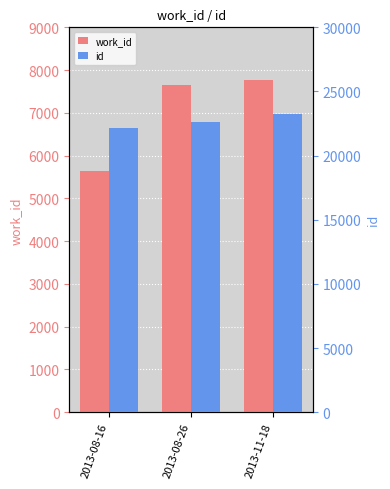

Reading left to right, extract all data points from this chart.

work_id: 5643	7657	7778
id: 22182	22602	23239